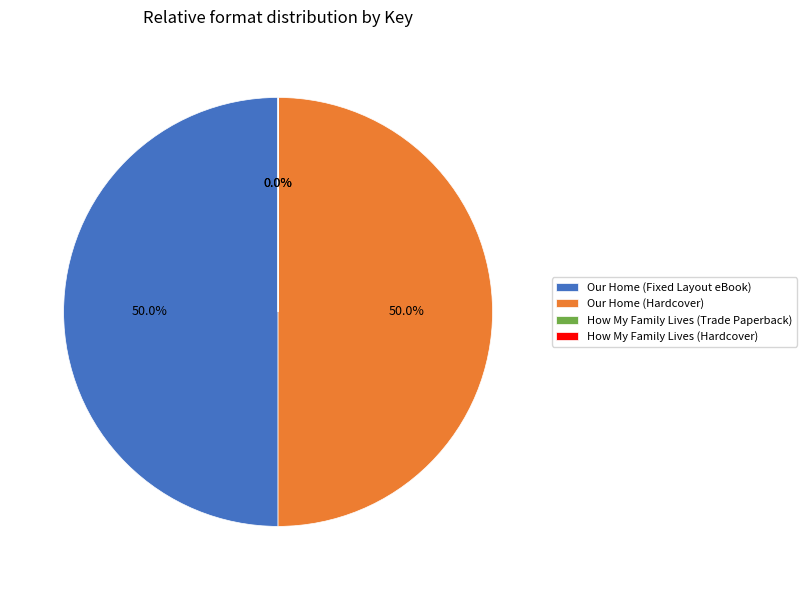

Combined, what portion of the pie is Our Home (Fixed Layout eBook) and Our Home (Hardcover)?

100.0%